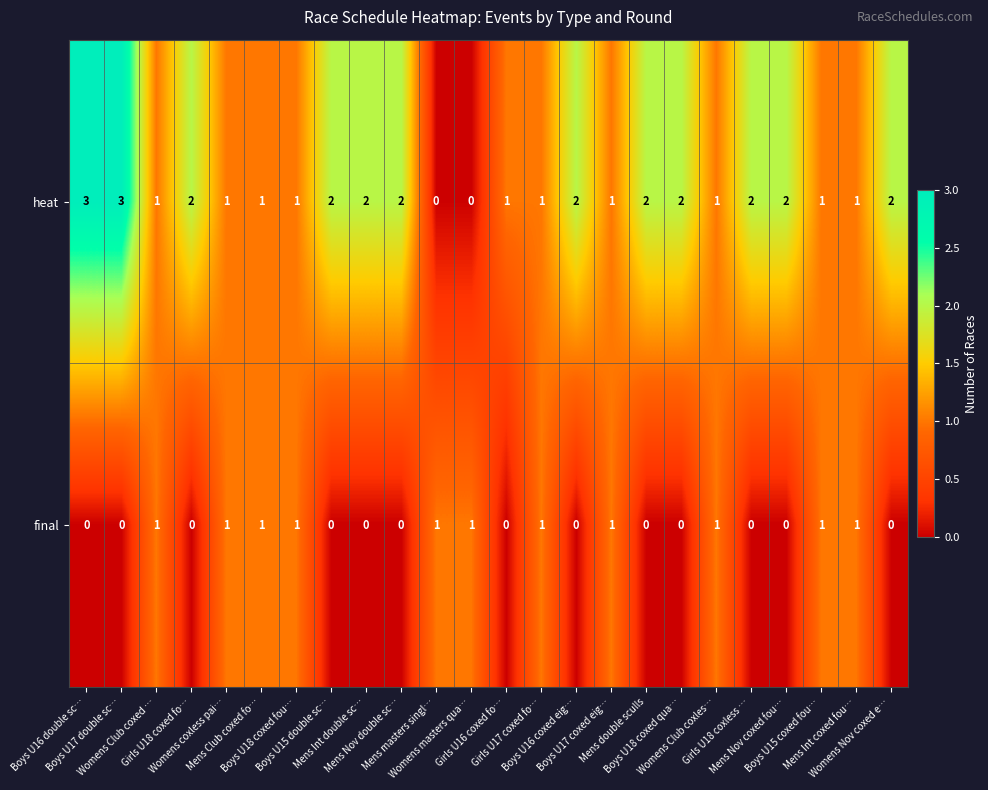

Count the number of categories in the chart.

24